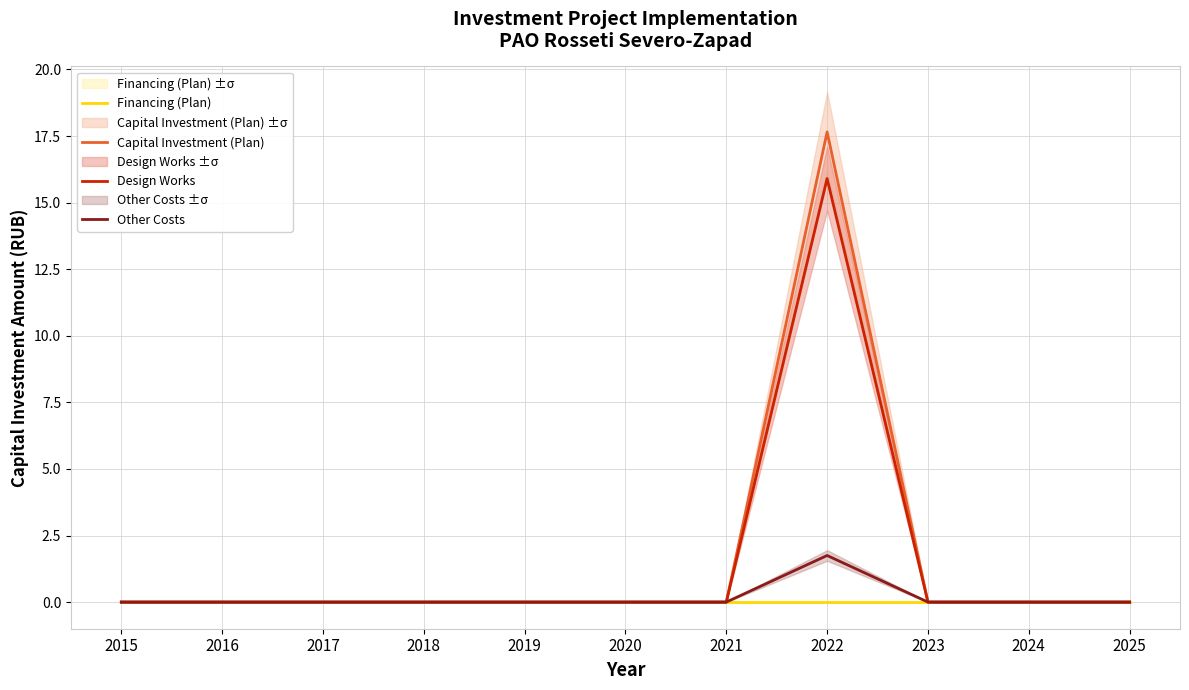

How many positive values does the Design Works series have?

1